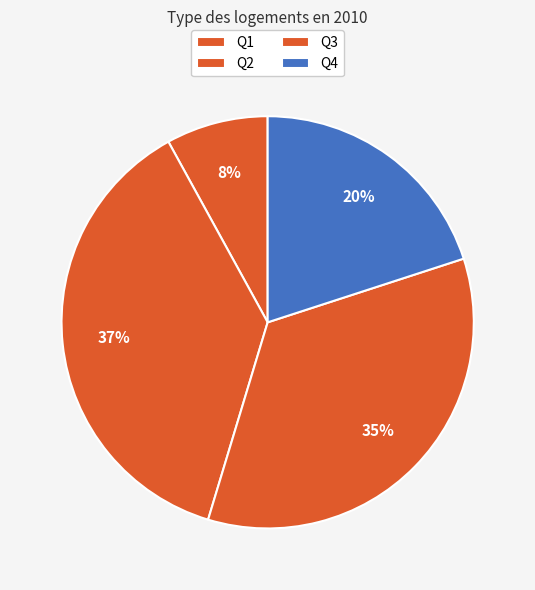

To the nearest percent, what percentage of the pie is Q2?

37%